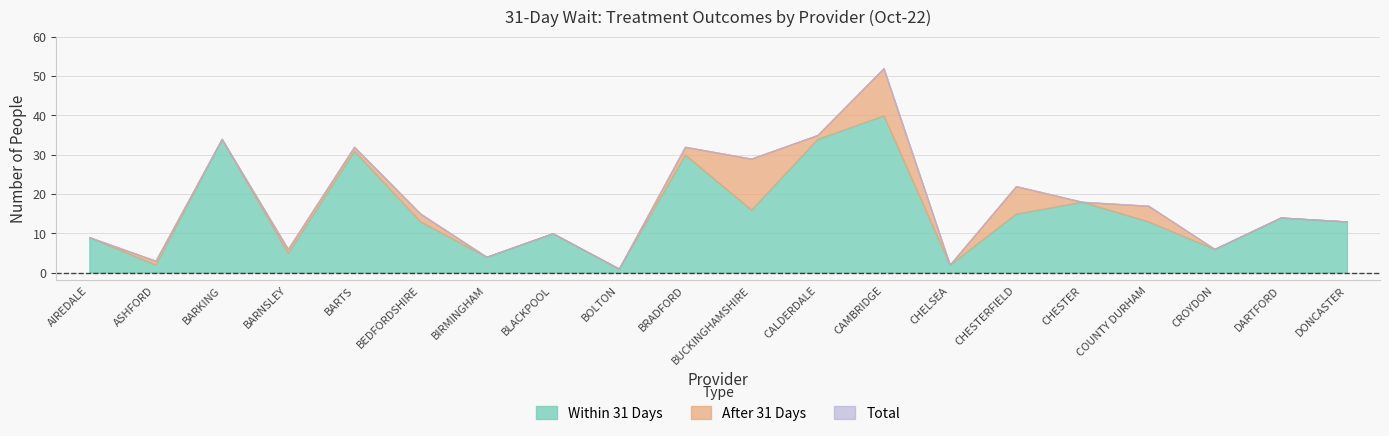

Which series has the largest range (max minus min)?

Total